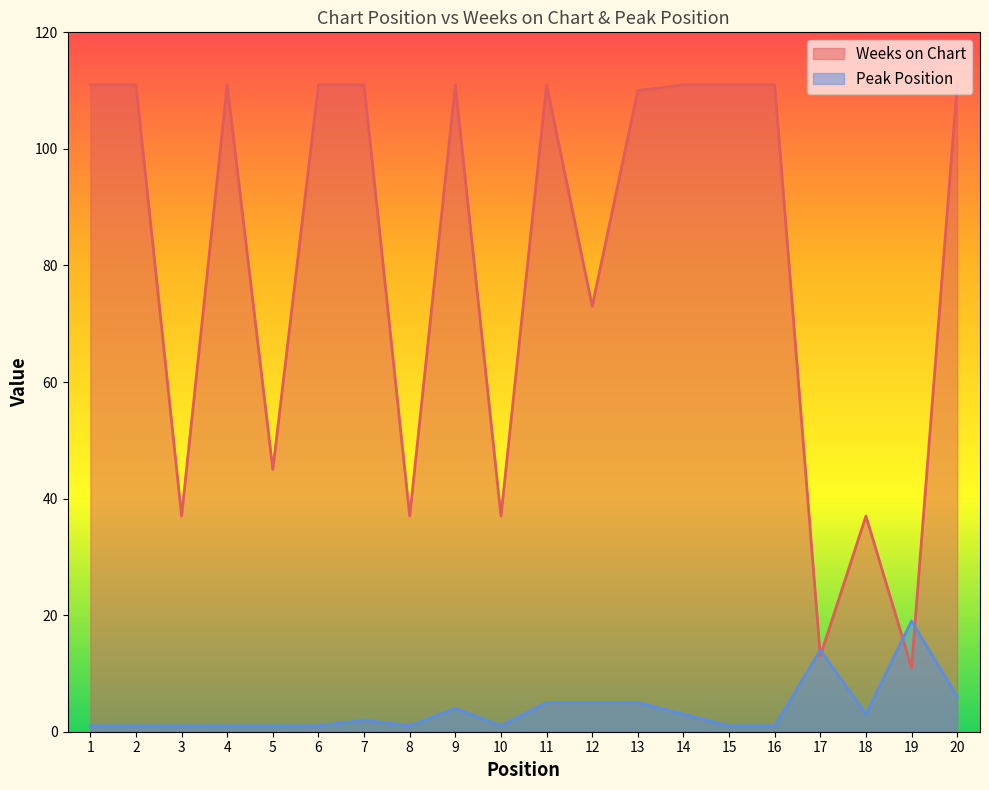

Reading left to right, transcribe all the data shown in this chart.

Weeks on Chart: 1=111	2=111	3=37	4=111	5=45	6=111	7=111	8=37	9=111	10=37	11=111	12=73	13=110	14=111	15=111	16=111	17=13	18=37	19=11	20=111
Peak Position: 1=1	2=1	3=1	4=1	5=1	6=1	7=2	8=1	9=4	10=1	11=5	12=5	13=5	14=3	15=1	16=1	17=14	18=3	19=19	20=6